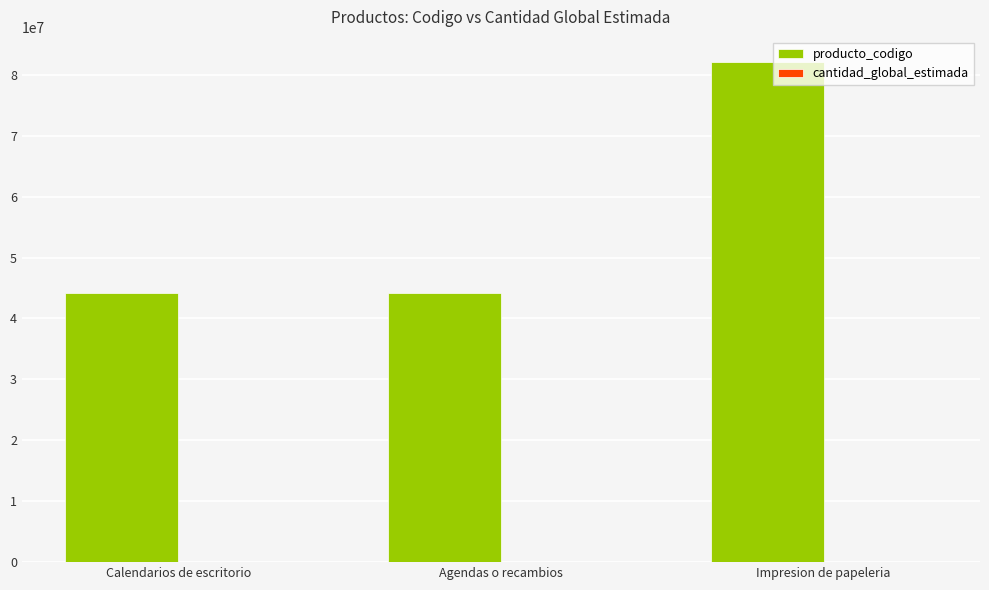

Between Agendas o recambios and Impresion de papeleria, which series saw the biggest shift?

producto_codigo